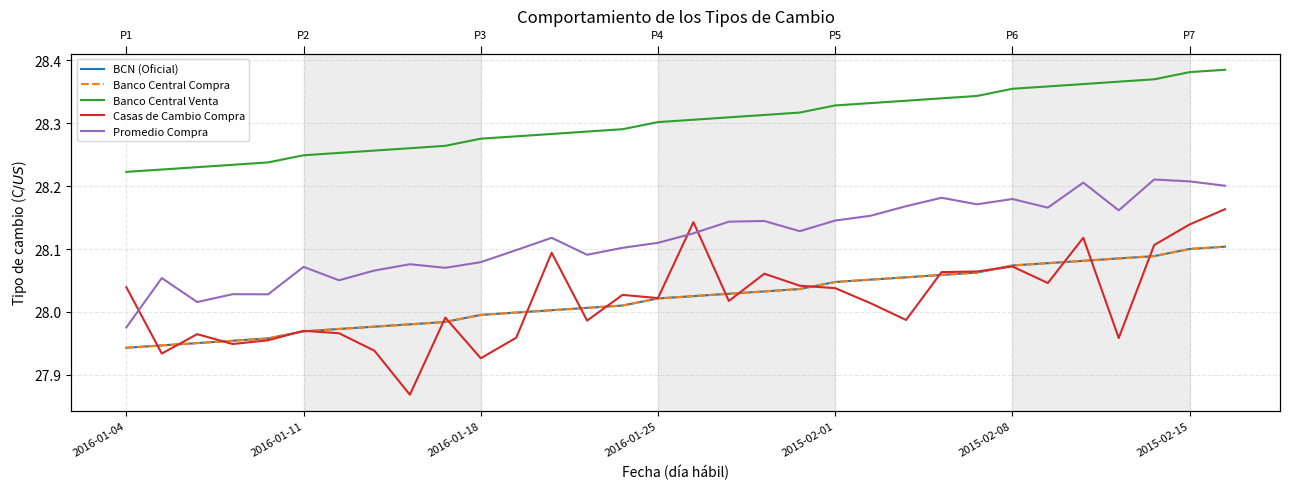

What is the sum of all Promedio Compra values?

899.7